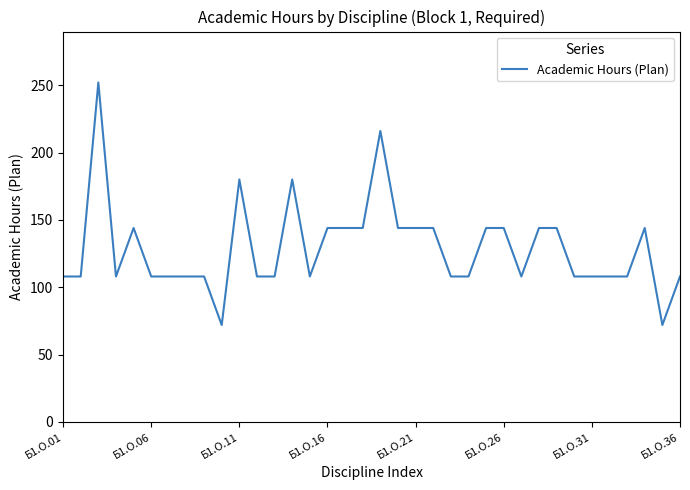

What is the difference between the second highest and minimum values?

144